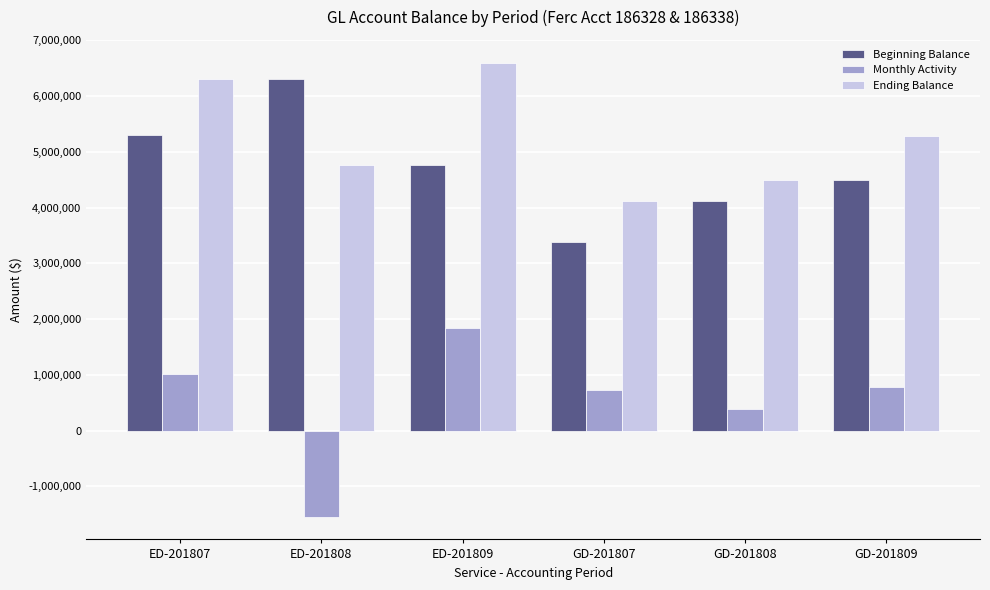

Where is Beginning Balance nearest to the value 4852772?

ED-201809